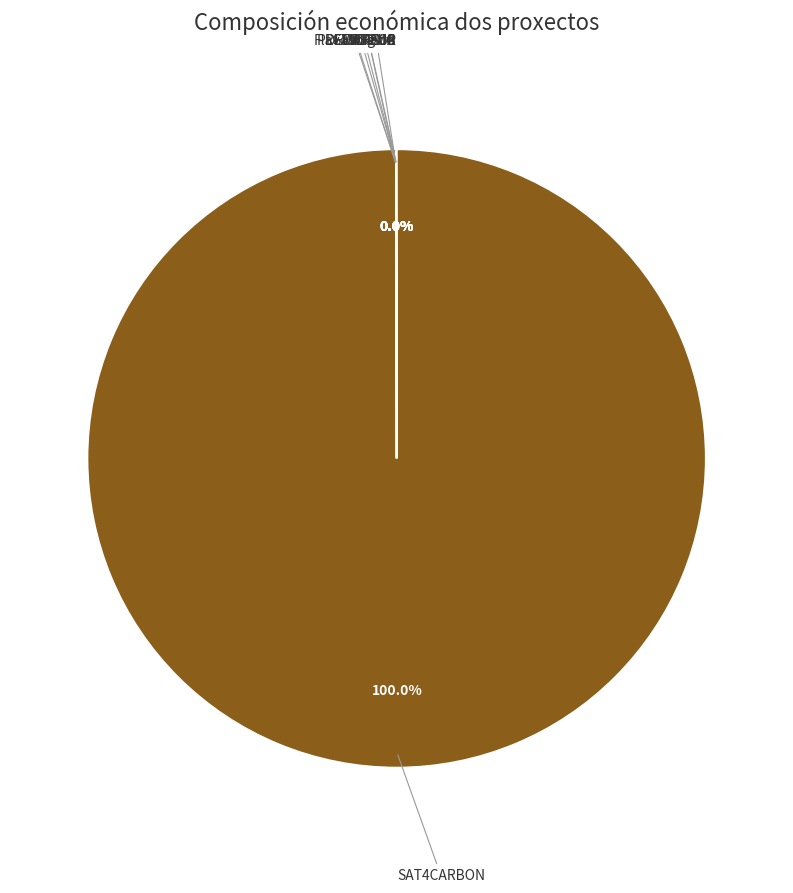

Does any single category account for the majority?

Yes